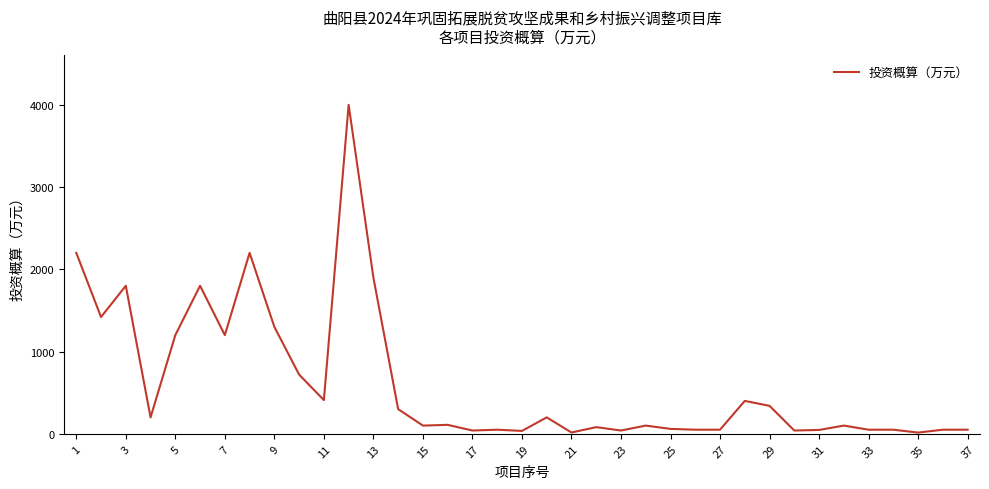

What is the difference between the maximum and minimum values?

3985